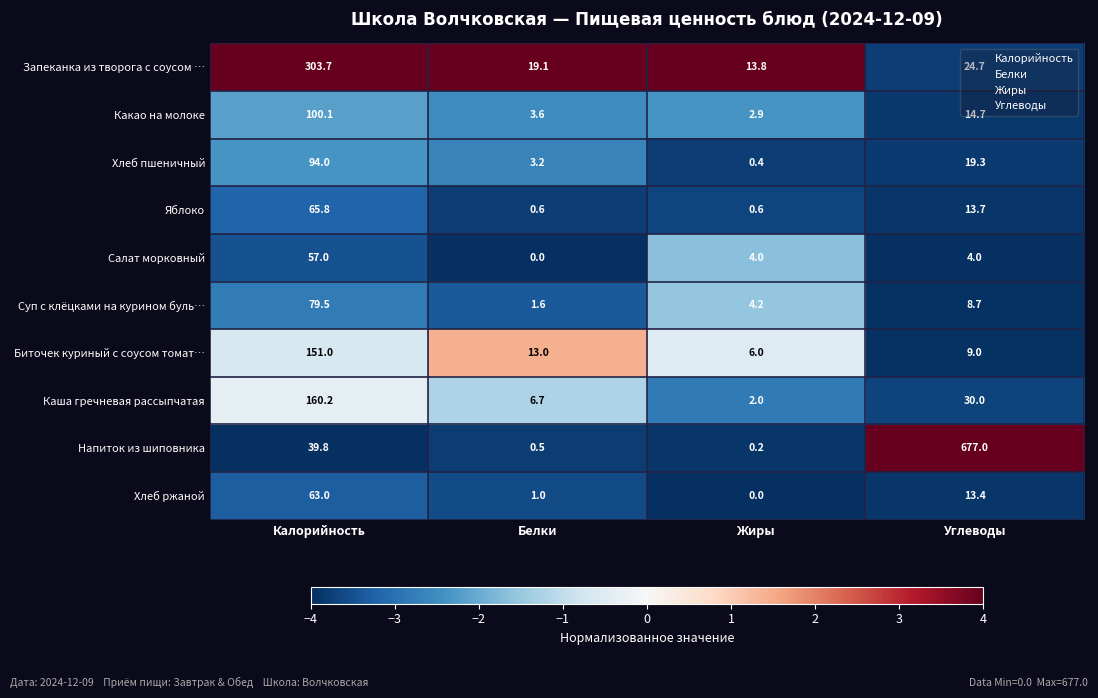

What is the approximate value of Хлеб пшеничный at Углеводы?

19.3